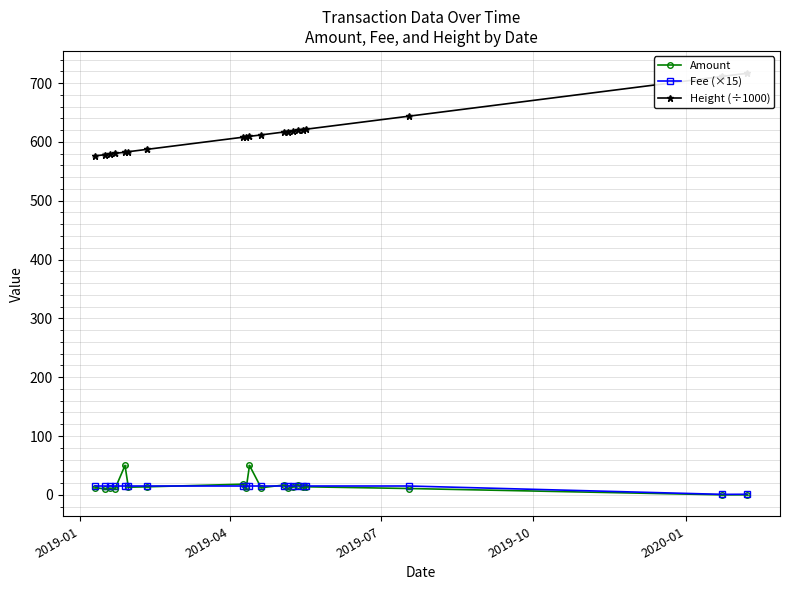

What is the value of the Amount point at the 5th from the left?

50.0